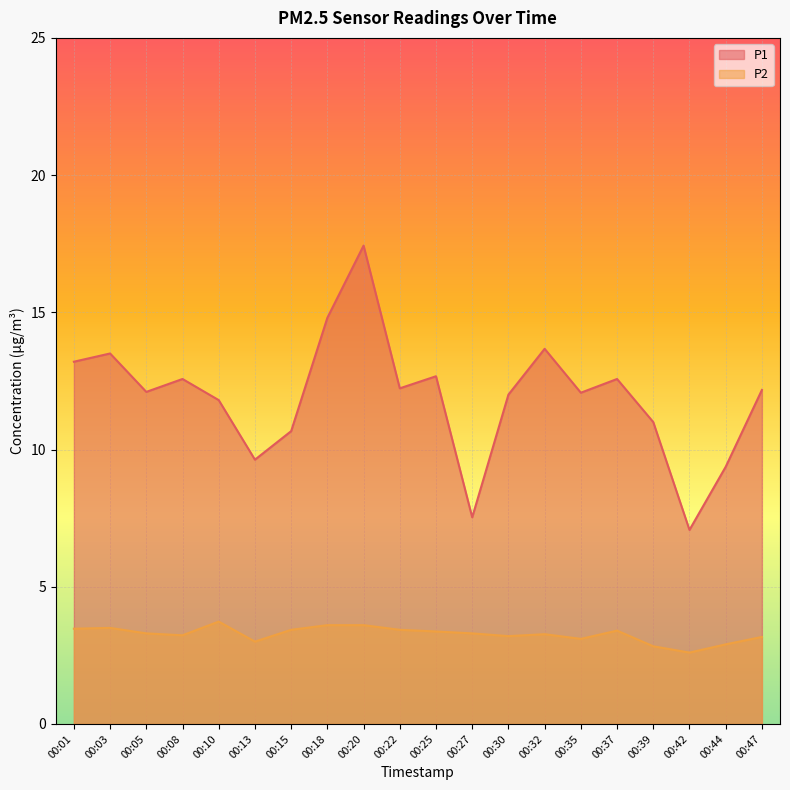

At which category does P1 reach its first local valley?

00:05